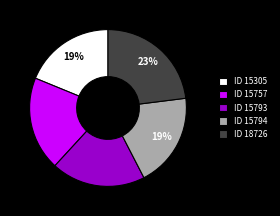

Does ID 15305 account for over 50% of the chart?

No